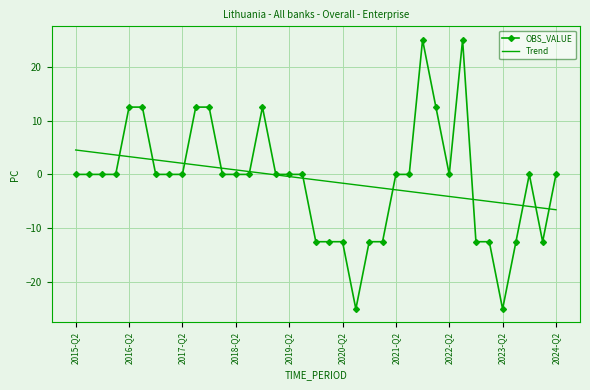

Count the number of categories in the chart.

37